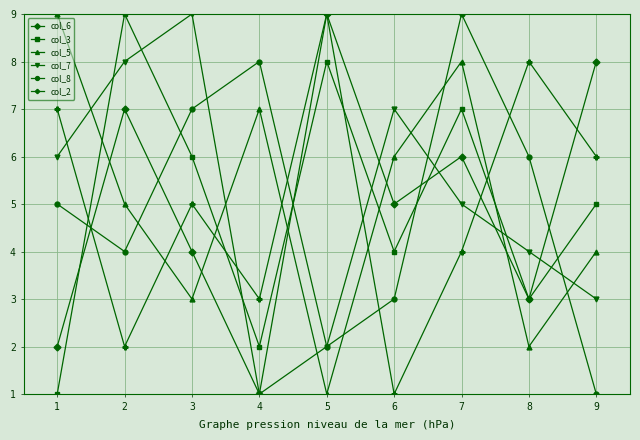

What is the difference between the highest and lowest values at 8?

6